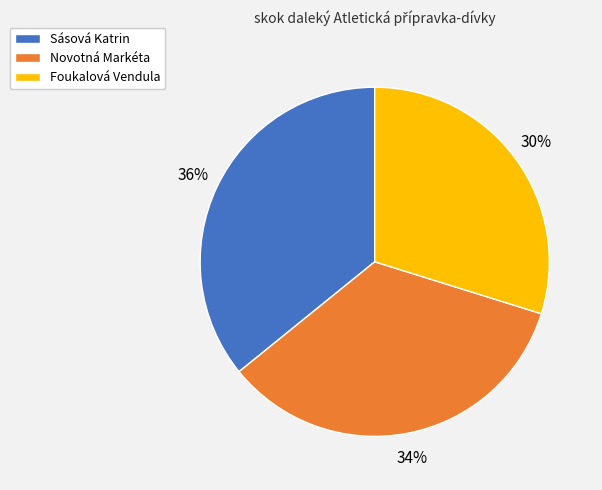

Is the sum of Sásová Katrin and Foukalová Vendula greater than half?

Yes